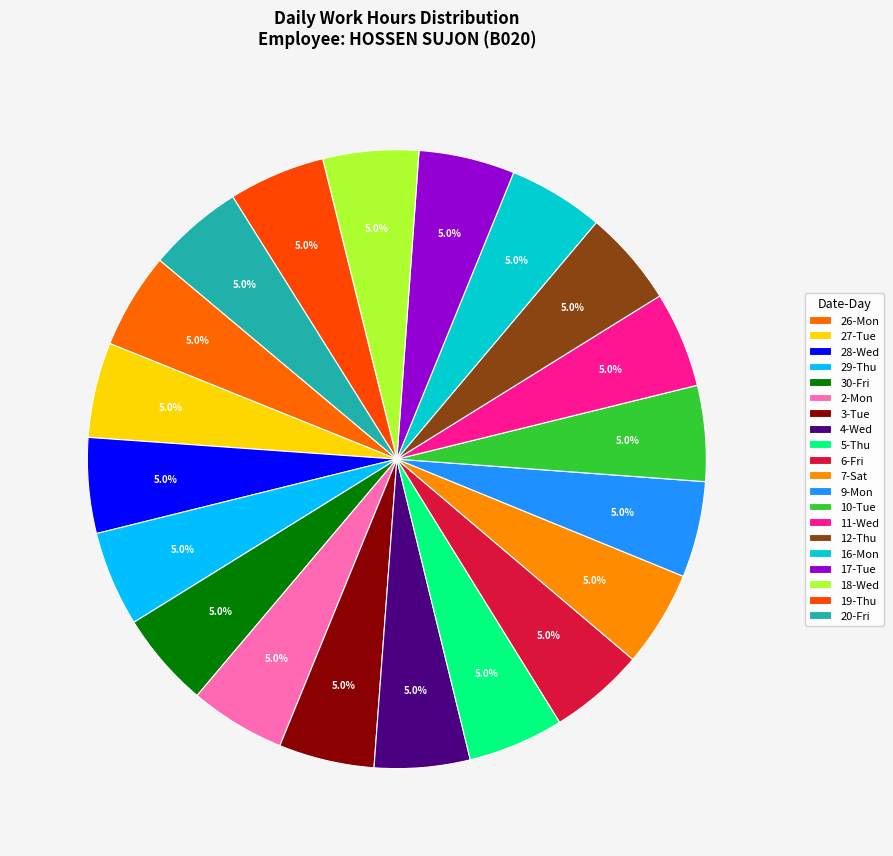

What is the largest slice in the pie chart?

19-Thu